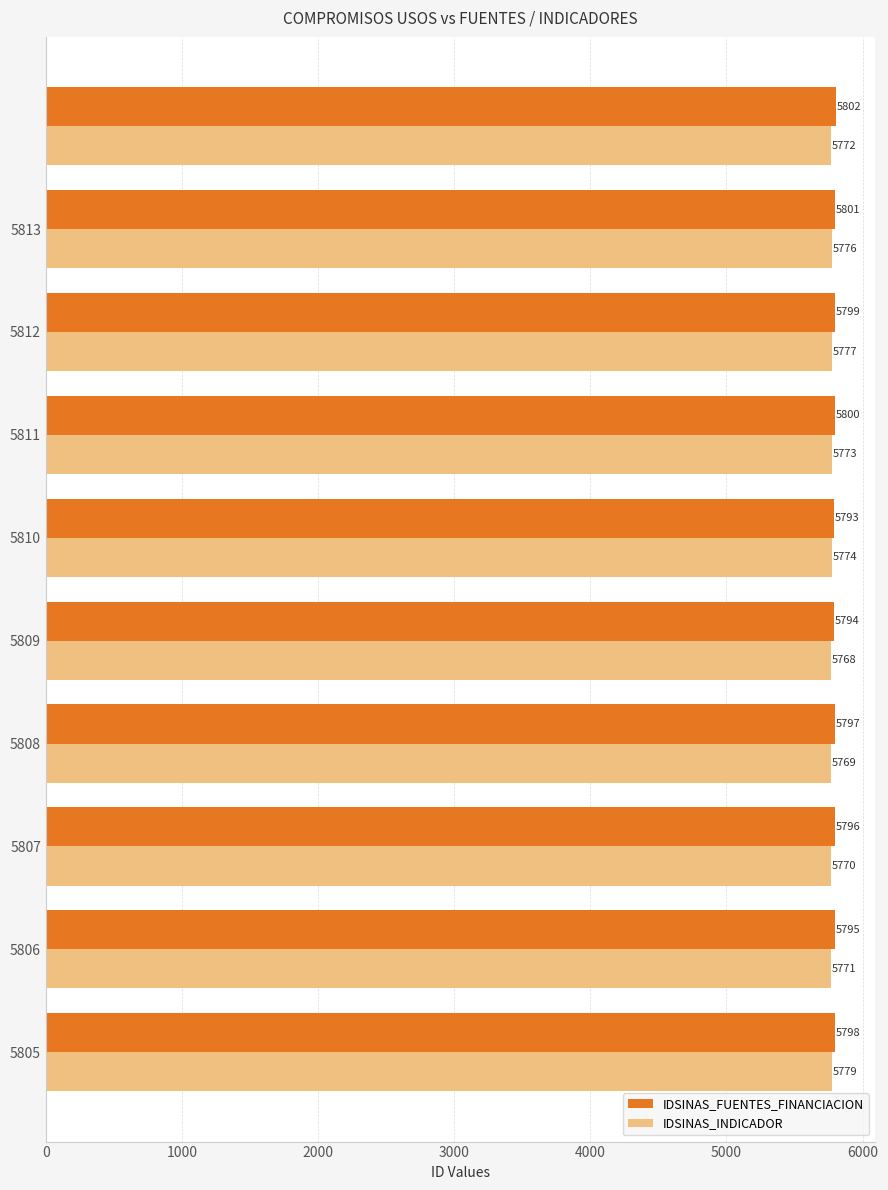

What is the smallest value displayed?

5768